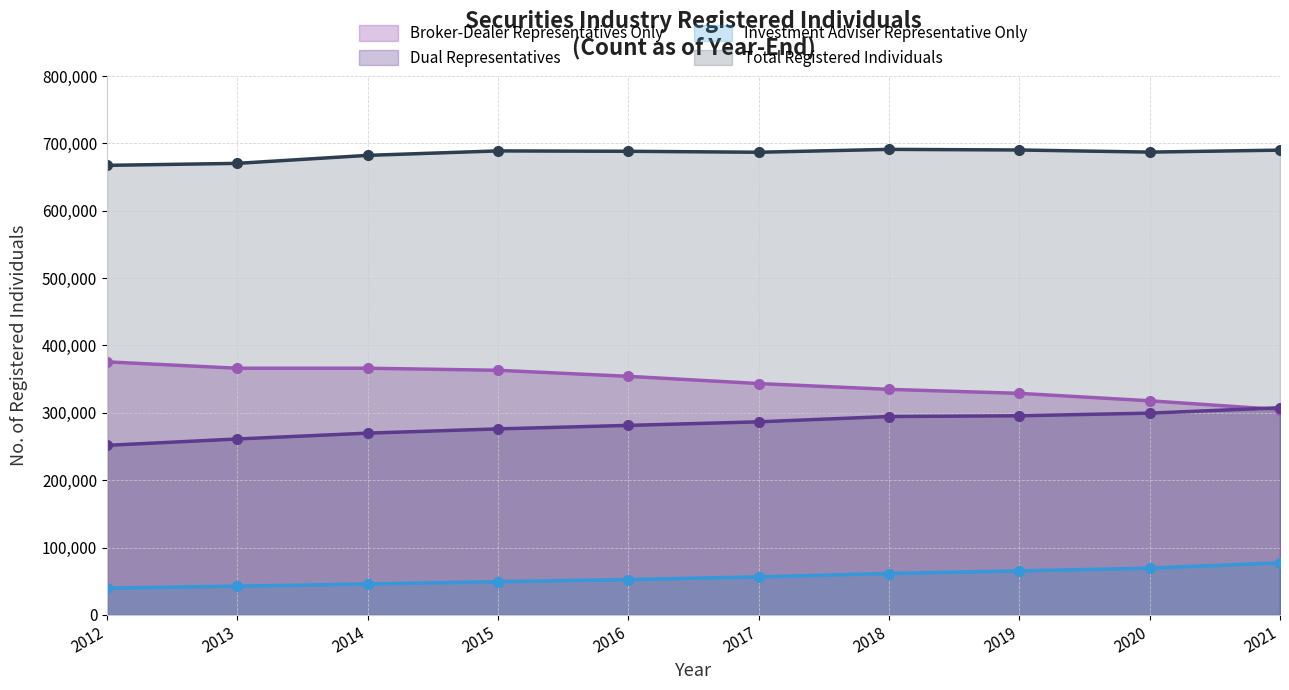

What is the difference between the second highest and minimum values in the Total Registered Individuals series?

22809